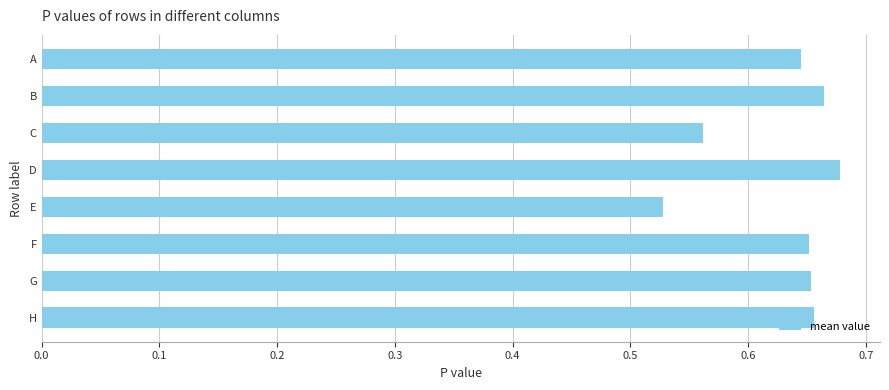

Which category has the highest value across all series?

D